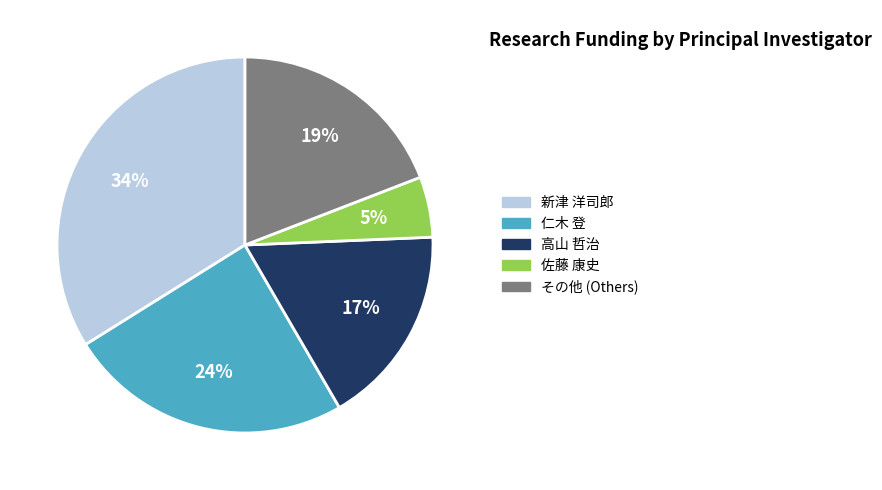

How many segments does this pie chart have?

5